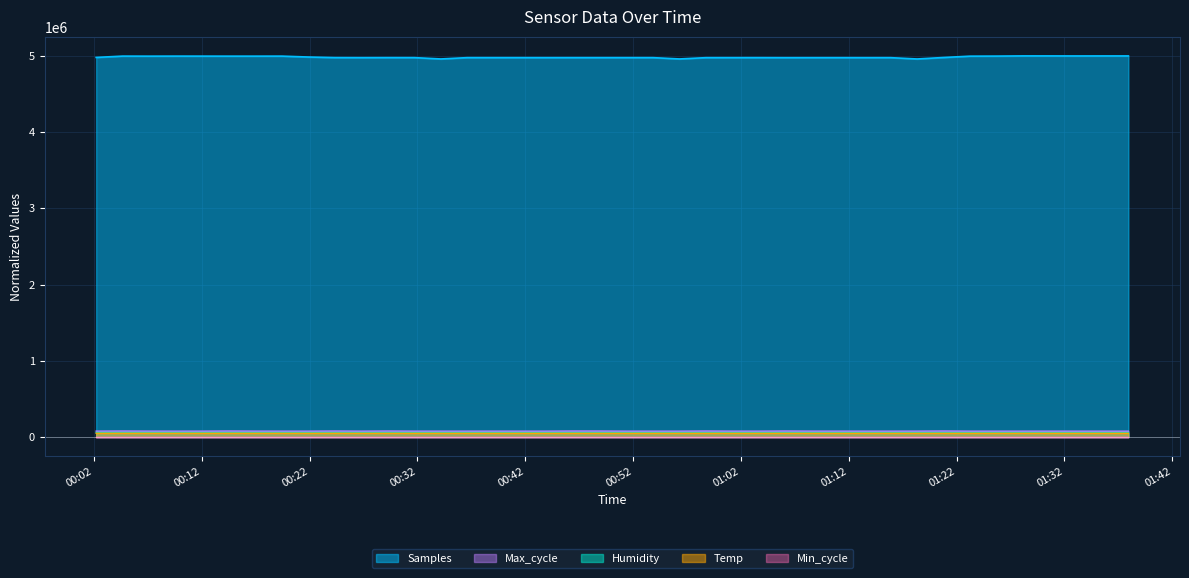

Which series has the widest spread of values?

Samples